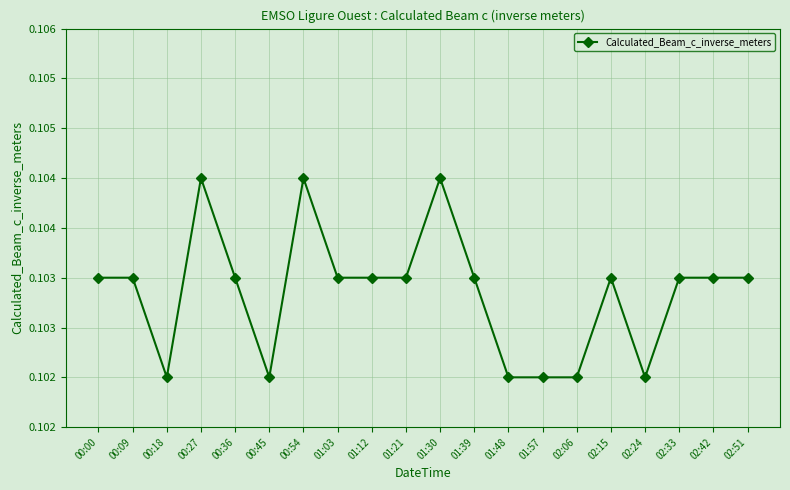

True or false: the data shows 0.1 at 00:18.

True